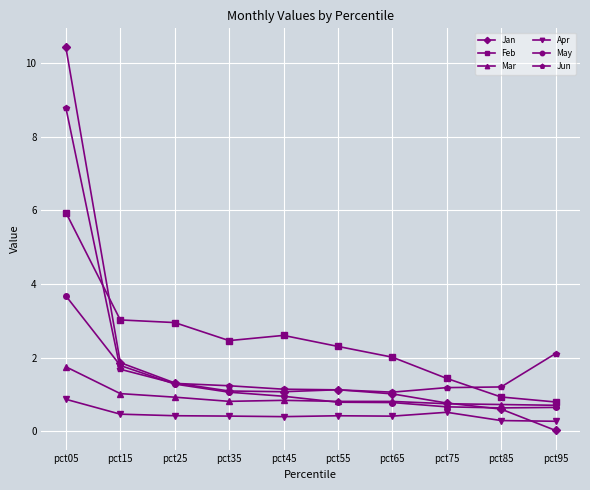

True or false: Apr has a value of 0.5 at pct75.

True